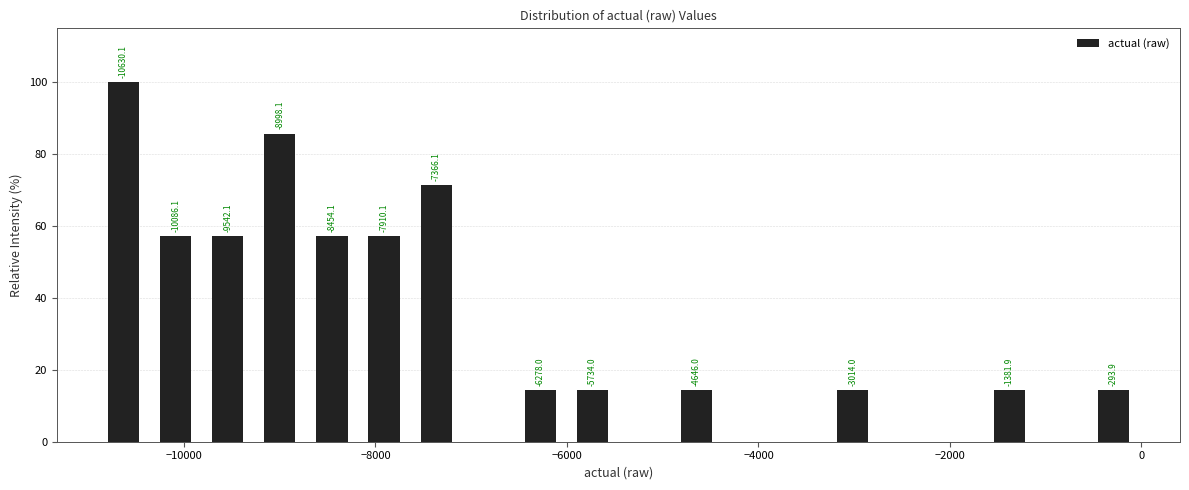

Around what value on the x-axis is the tallest bar? Give the approximate position of its centre, as read against the axis.

-10600